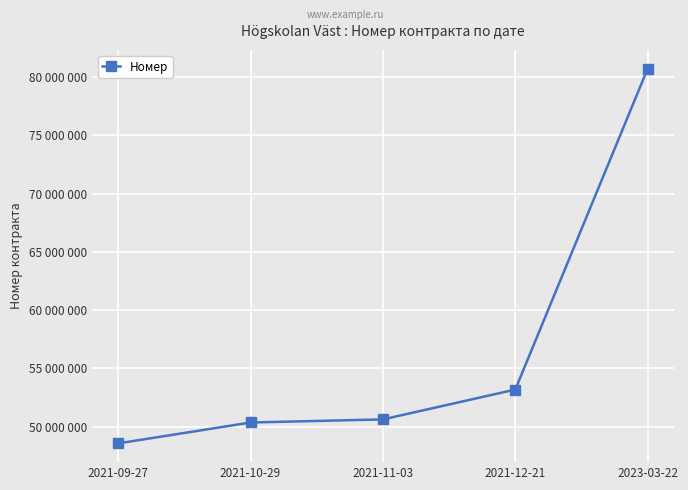

What is the sum of all values?

283434883